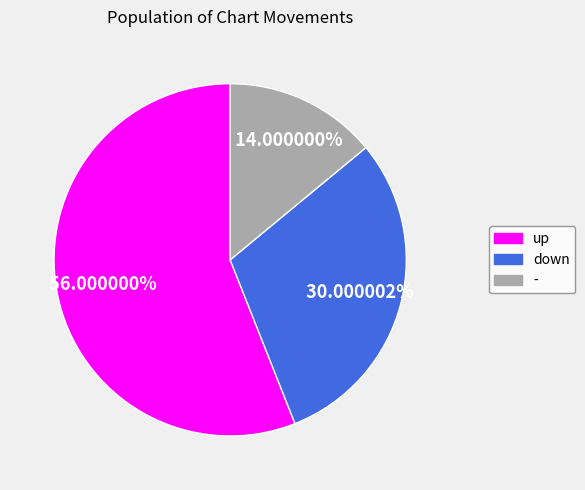

What is the majority slice?

up